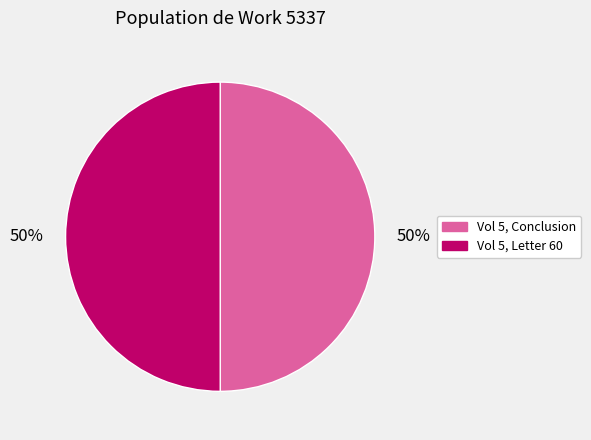

Do Vol 5, Letter 60 and Vol 5, Conclusion together represent more than half of the pie?

Yes